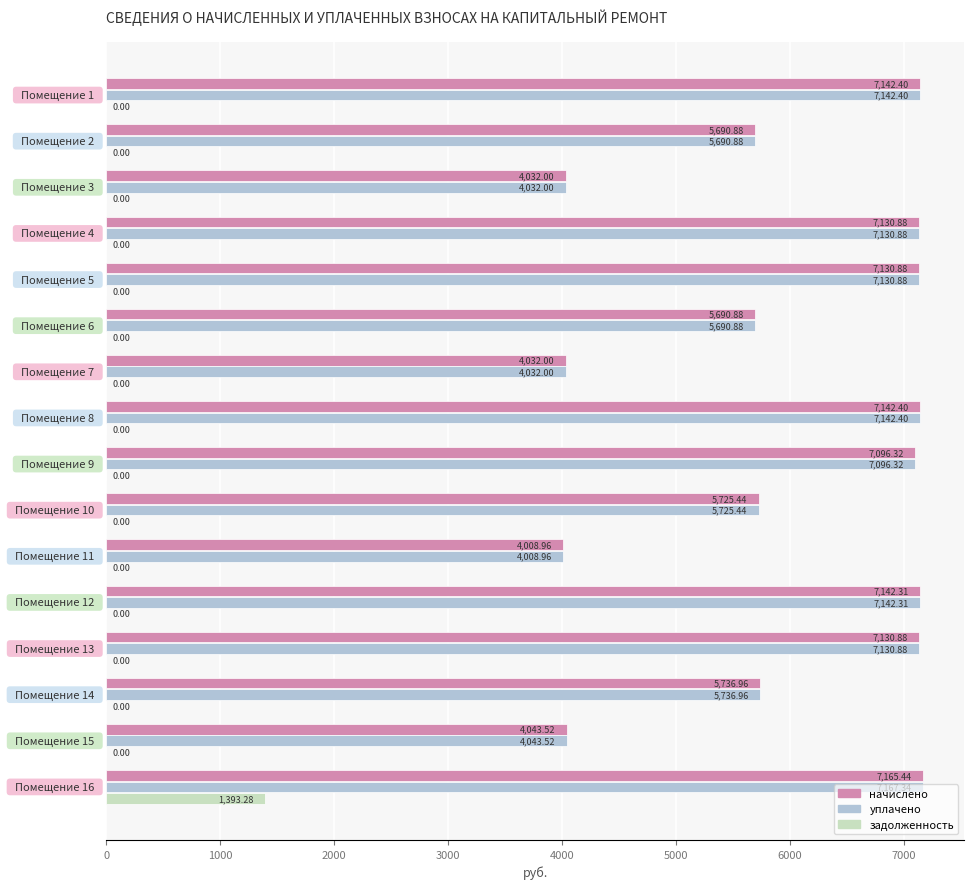

What is the sum of all уплачено values?

96044.1